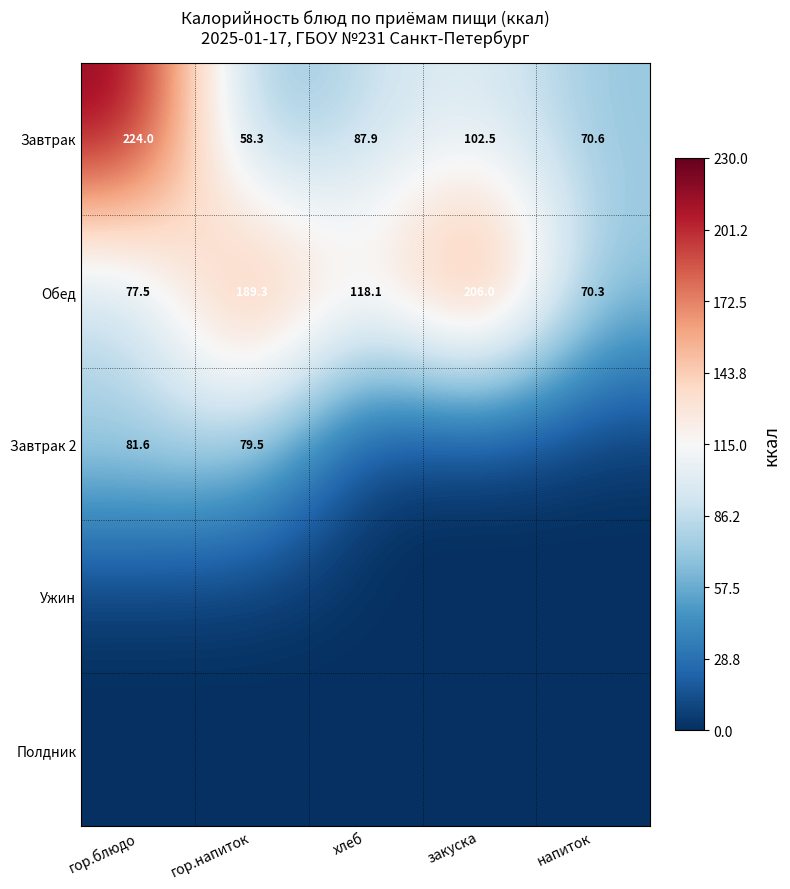

At which label does Обед reach its minimum?

напиток